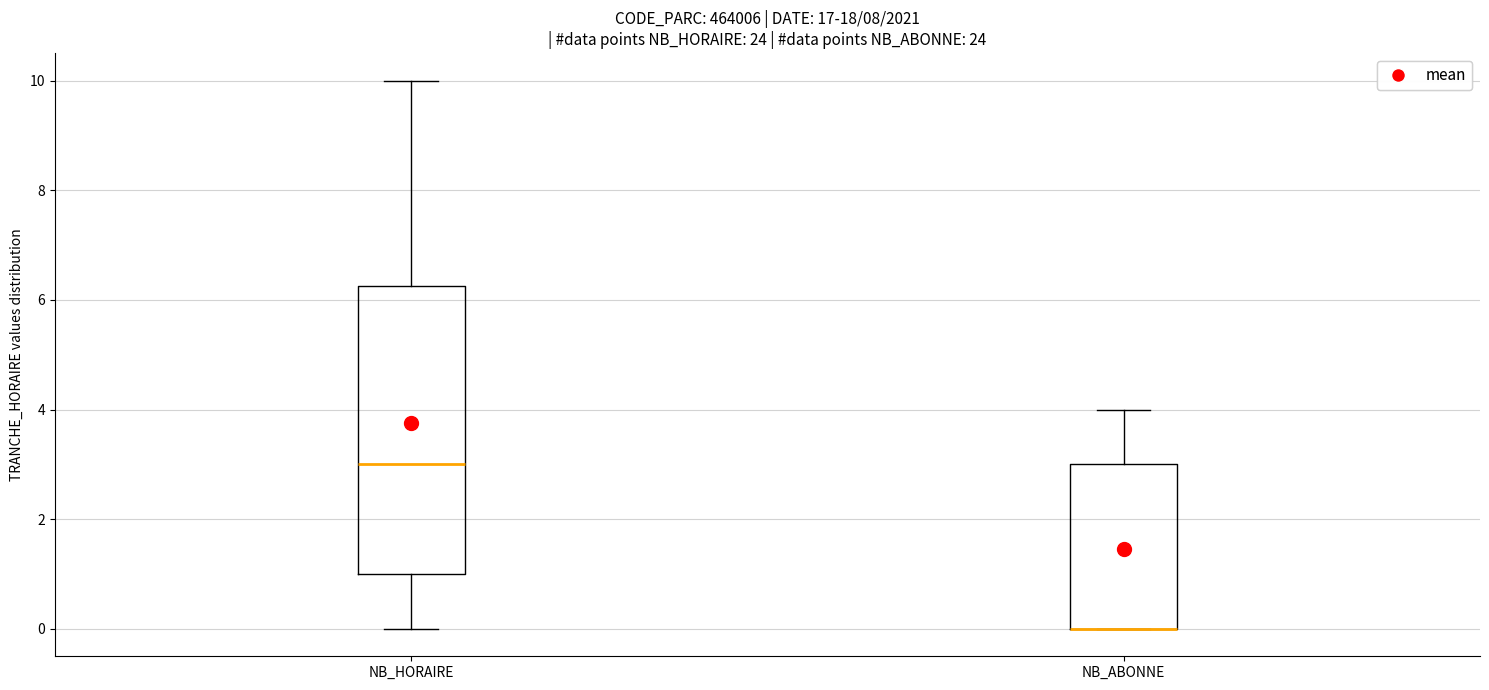

Comparing the boxes themselves (not the whiskers), which one is the tallest?

NB_HORAIRE